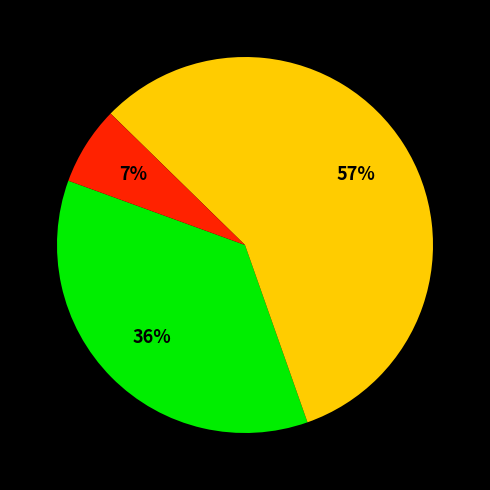

To the nearest percent, what is the average slice percentage?

33%